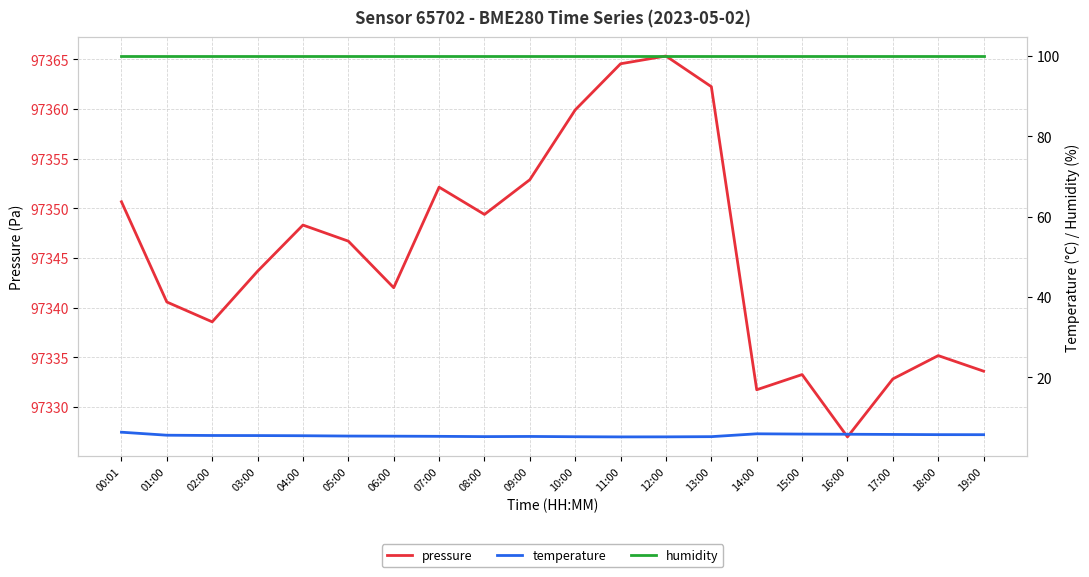

The pressure series shows 34773.0 at 05:00. True or false?

False